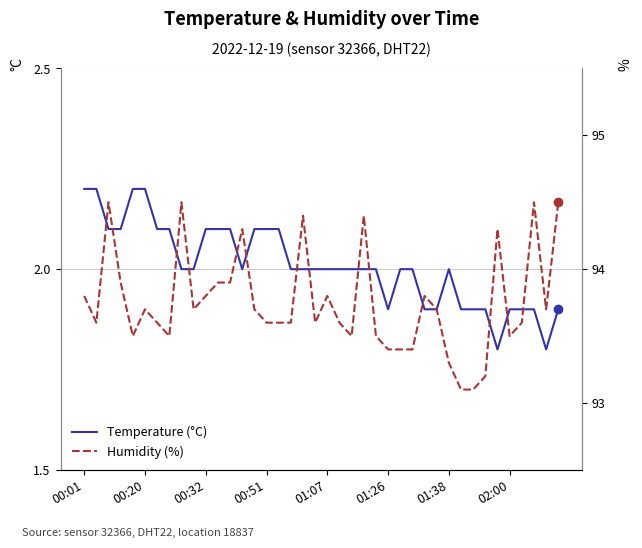

What is the minimum value for Temperature (°C)?

1.8